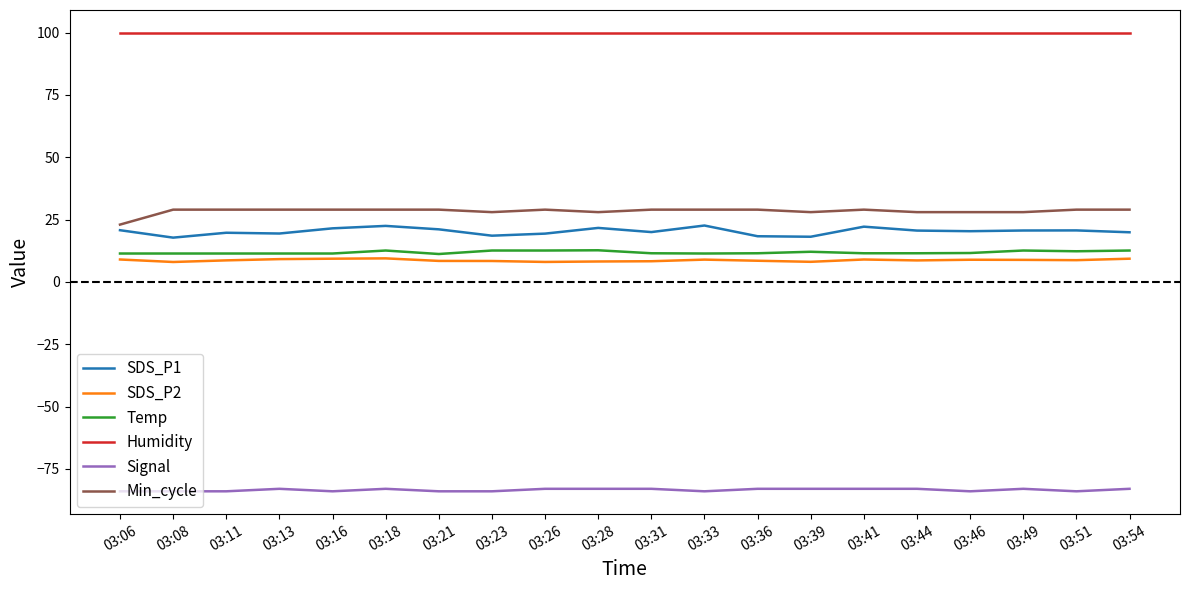

What is the difference between the highest and lowest values at 03:51?

183.9